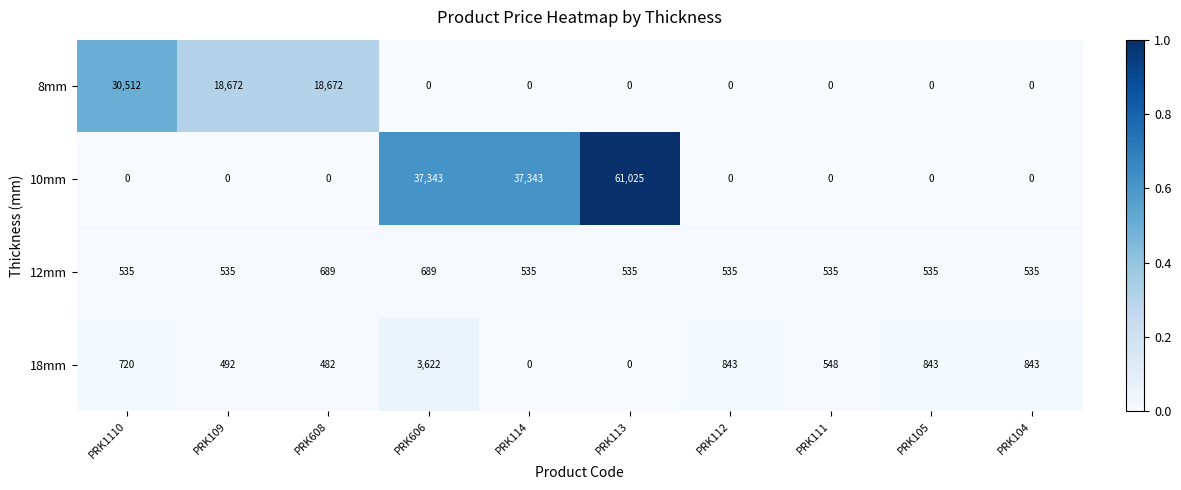

The 8mm series shows 14309 at PRK104. True or false?

False